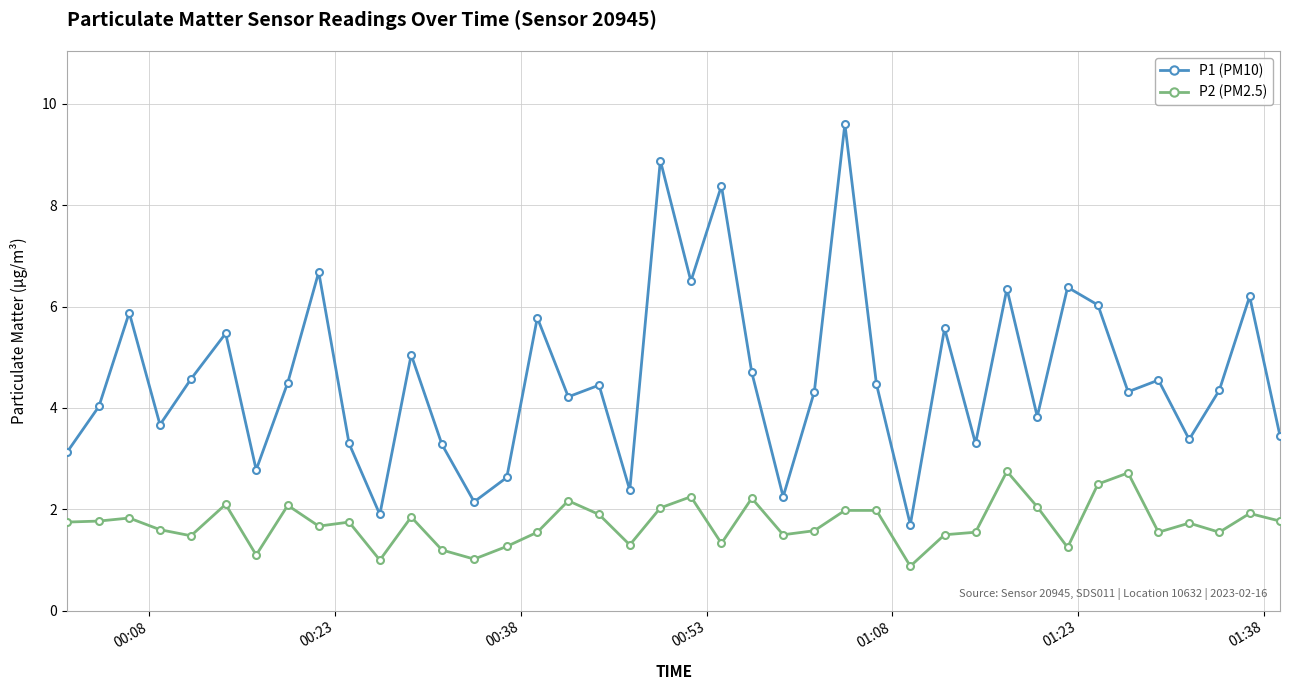

At how many categories does at least one series exceed 7?

3